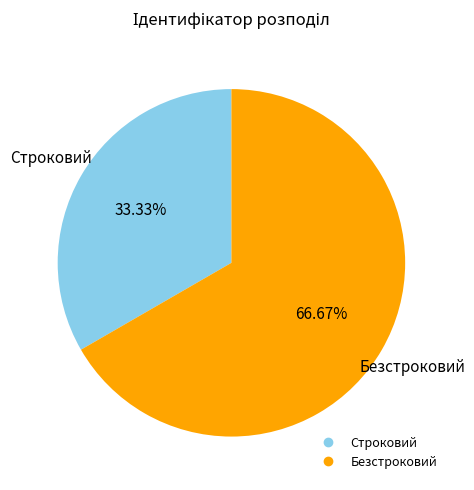

What percentage do Строковий and Безстроковий together represent?

100.0%